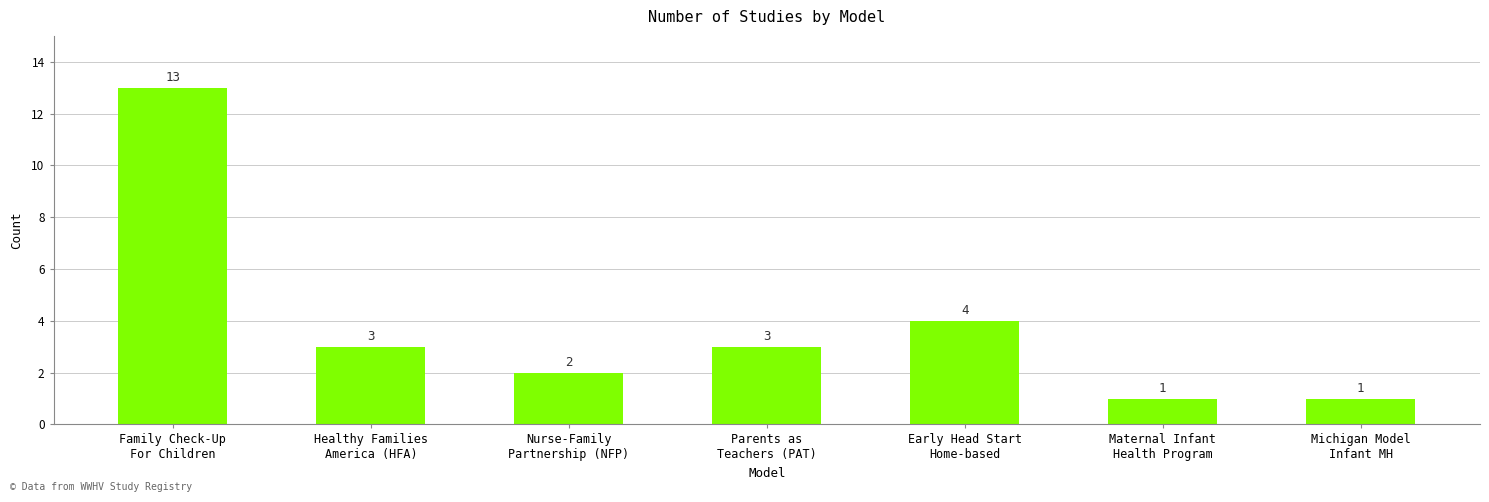

Where does the data first go above 3?

Family Check-Up
For Children